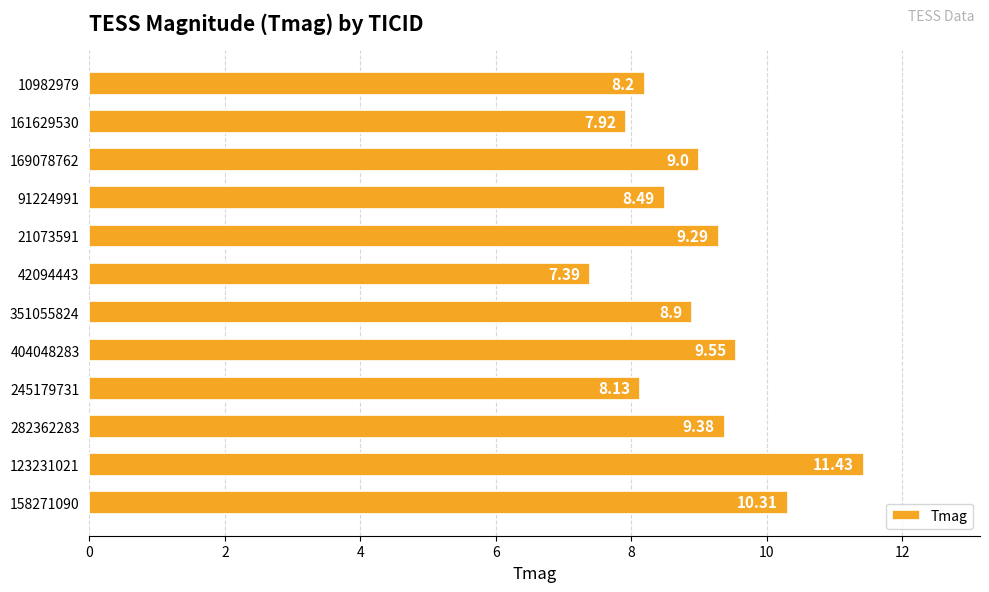

What is the difference between the maximum and minimum values?

4.0